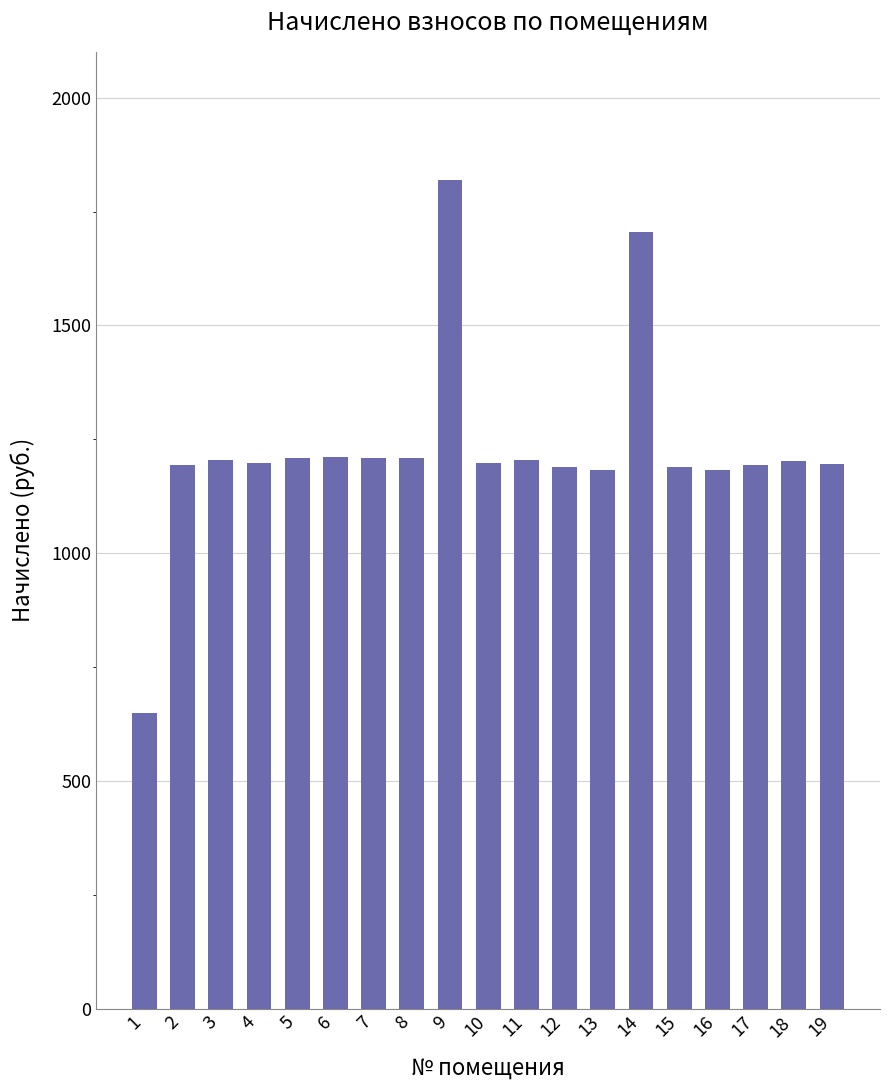

Approximately how many times larger is the value at 12 compared to 15?

1.0